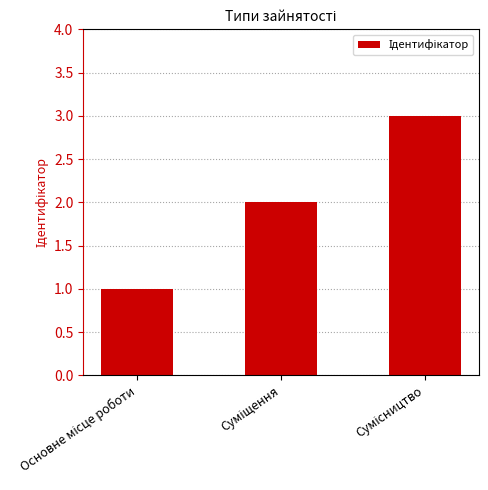

What is the maximum value shown in the chart?

3